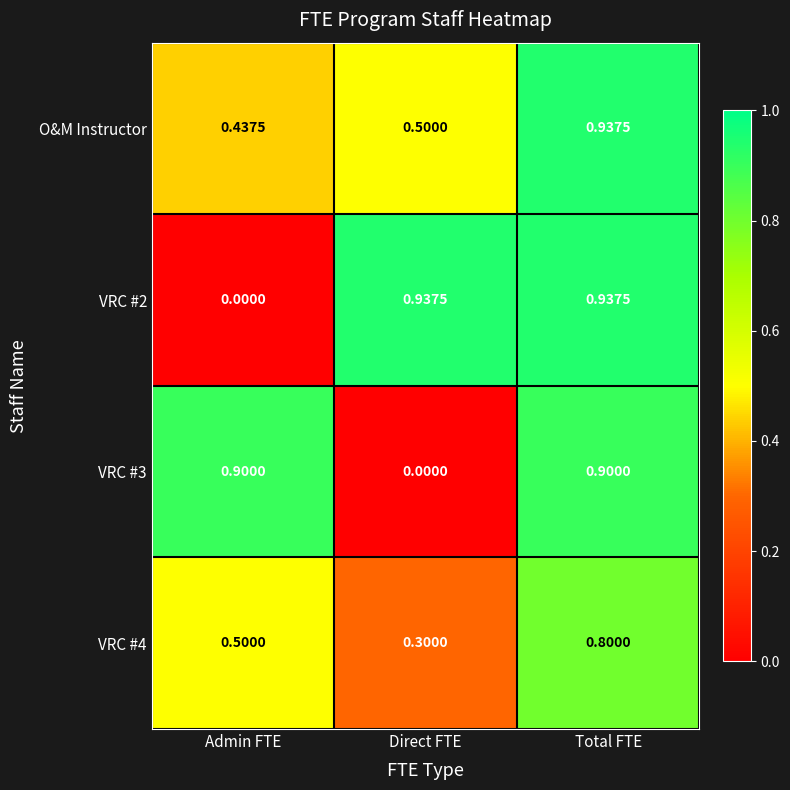

At Direct FTE, list the series in order from smallest to largest.

VRC #3, VRC #4, O&M Instructor, VRC #2